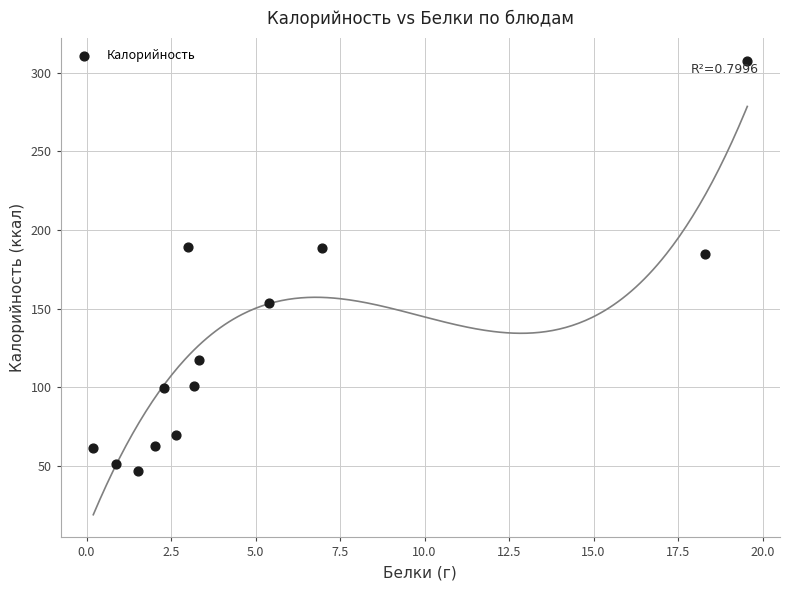

What is the range of X values (max minus min)?

19.4